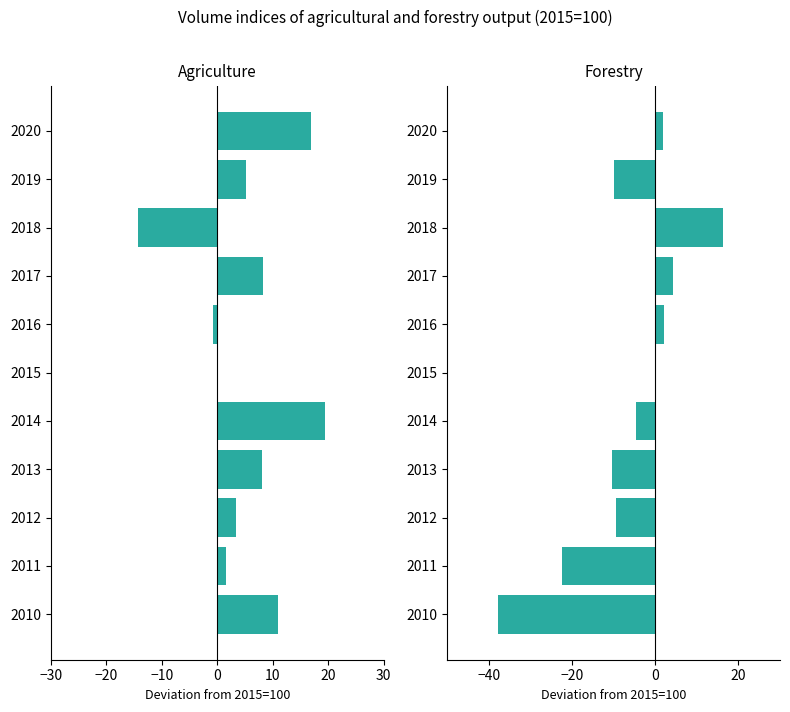

List the series in order of their peak value, lowest first.

Forestry, Agriculture